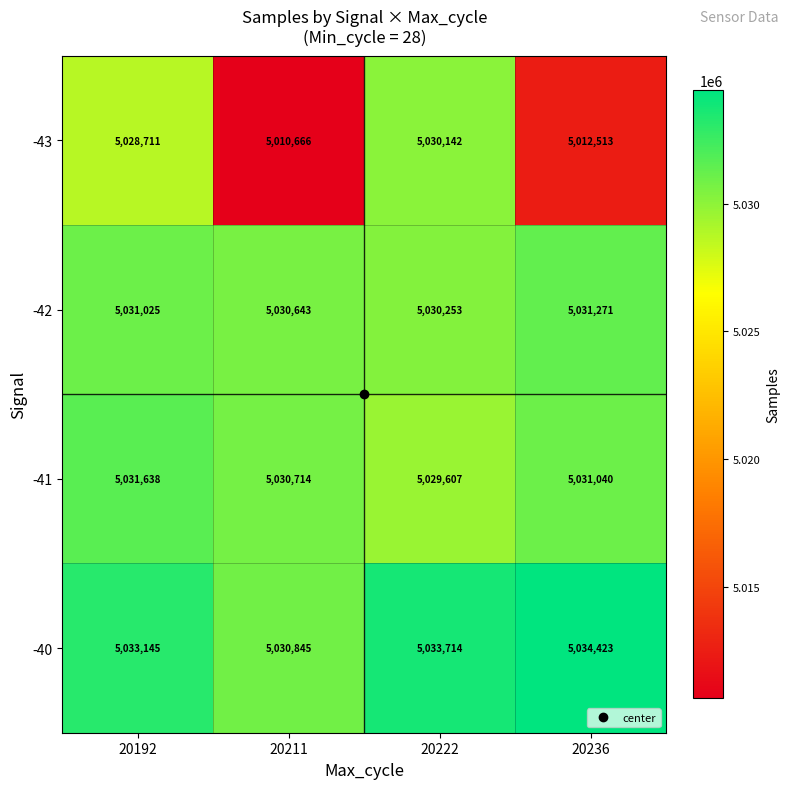

Which series has the largest range (max minus min)?

-43